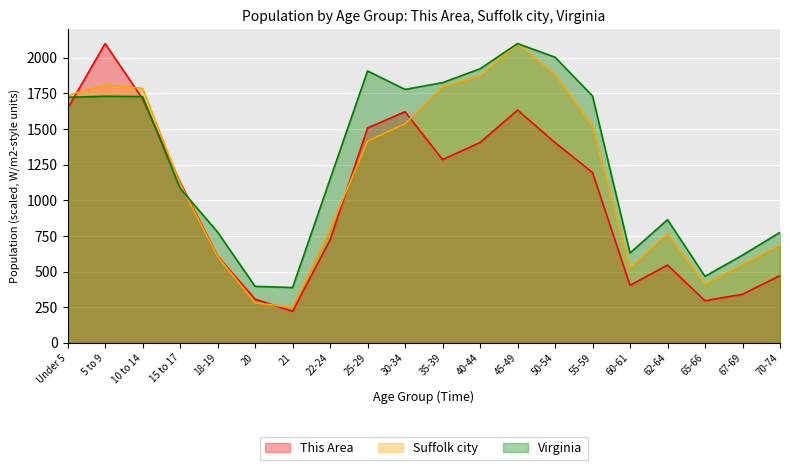

Rank the categories by This Area value from lowest to highest.

21, 65-66, 20, 67-69, 60-61, 70-74, 62-64, 18-19, 22-24, 15 to 17, 55-59, 35-39, 40-44, 50-54, 25-29, 30-34, 45-49, Under 5, 10 to 14, 5 to 9